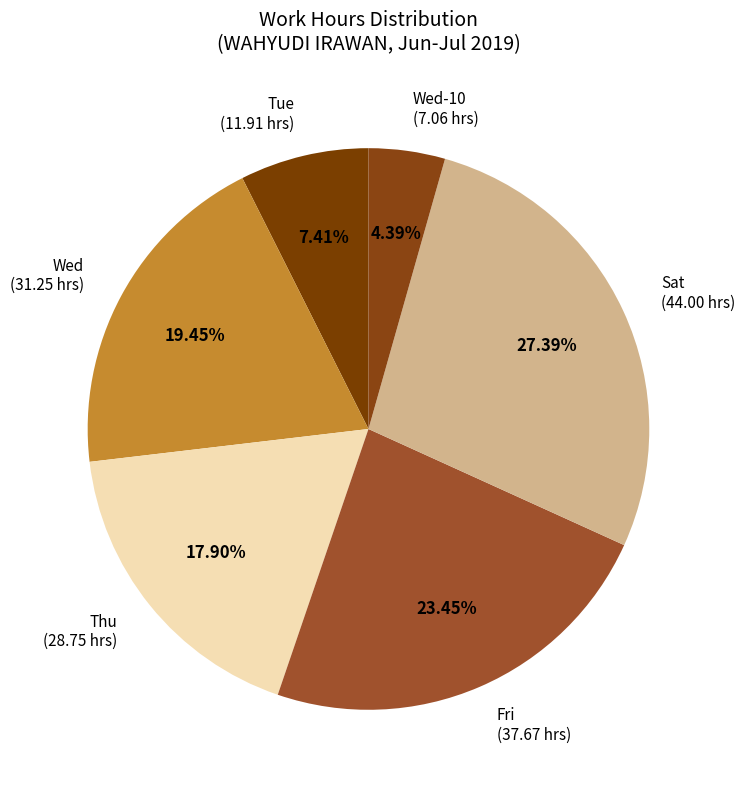

Does Wed (31.25 hrs) account for over 50% of the chart?

No